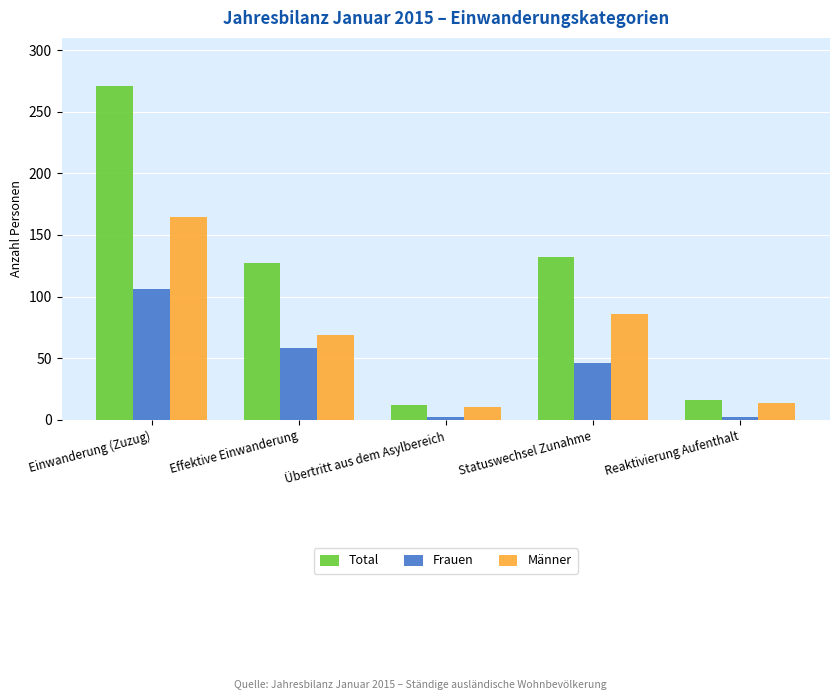

How many categories are shown in the chart?

5